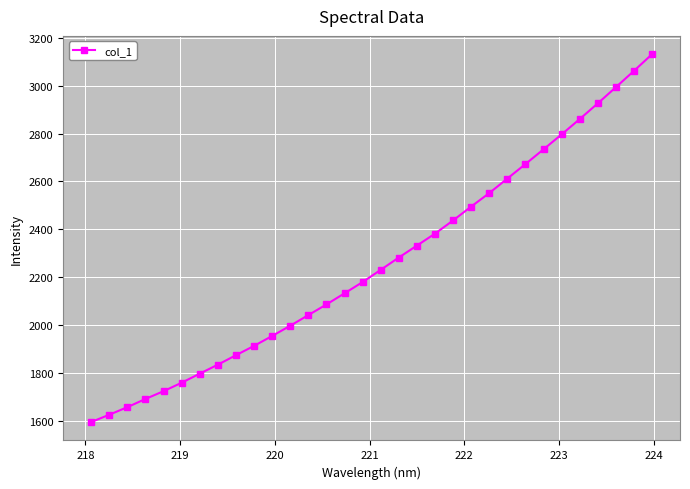

What is the smallest value displayed?

1594.8